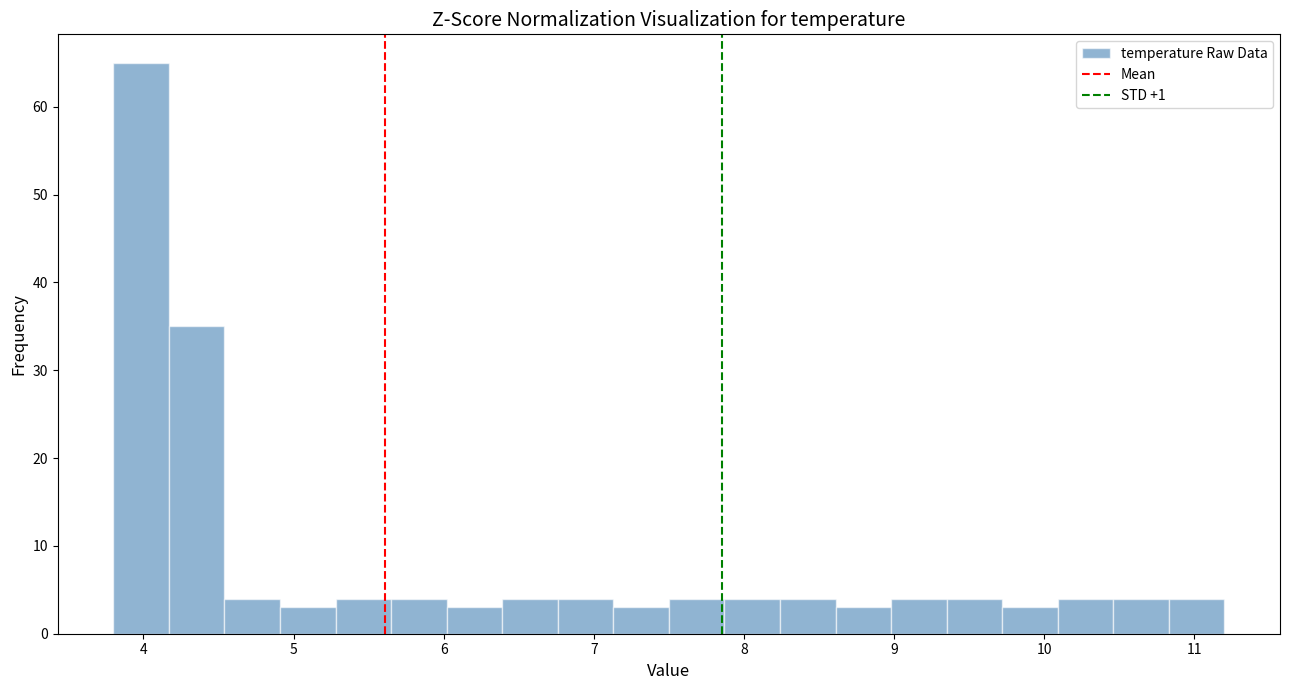

Around what value on the x-axis is the tallest bar? Give the approximate position of its centre, as read against the axis.

4.0